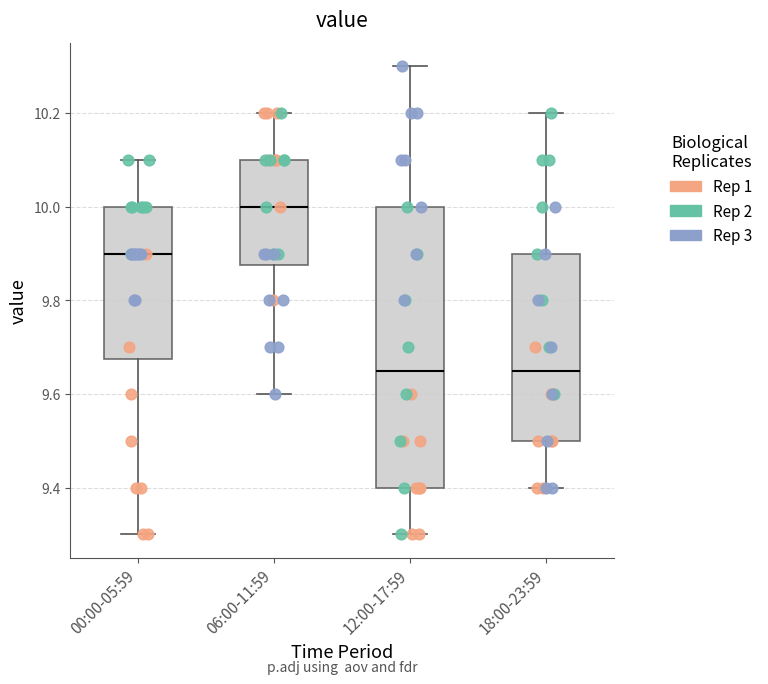

Reading left to right, read every box against the y-axis: the position of its median line, the range the box covers, and the ends of its whiskers. The values are not printed on the chart, so give them approximately, as read against the axis.

00:00-05:59: median 9.90, box 9.68 to 10.00, whiskers 9.30 to 10.10
06:00-11:59: median 10.00, box 9.88 to 10.10, whiskers 9.60 to 10.20
12:00-17:59: median 9.66, box 9.40 to 10.00, whiskers 9.30 to 10.30
18:00-23:59: median 9.66, box 9.50 to 9.90, whiskers 9.40 to 10.20